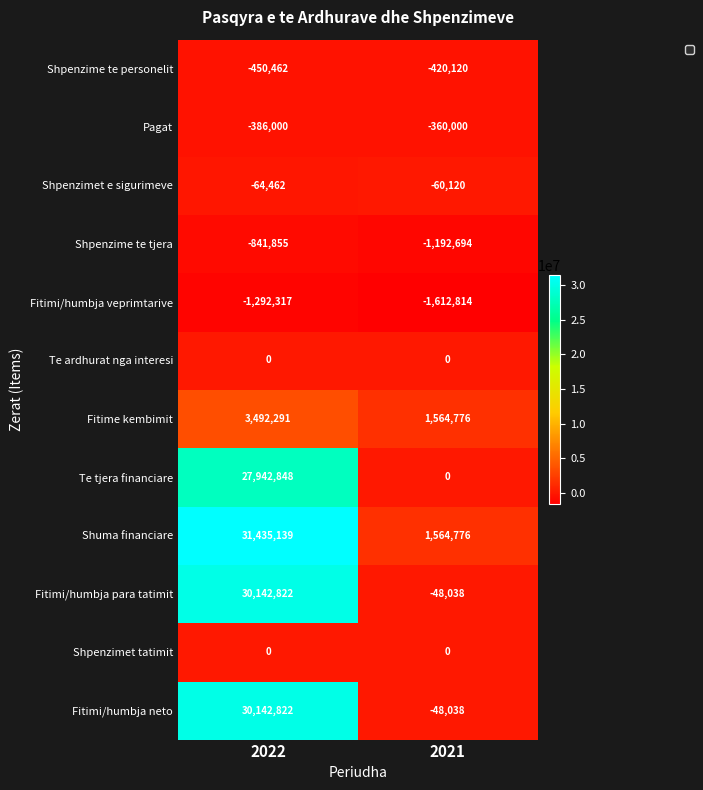

Reading left to right, extract all data points from this chart.

Shpenzime te personelit: -450462	-420120
Pagat: -386000	-360000
Shpenzimet e sigurimeve: -64462	-60120
Shpenzime te tjera: -841855	-1192694
Fitimi/humbja veprimtarive: -1292317	-1612814
Te ardhurat nga interesi: 0	0
Fitime kembimit: 3492291	1564776
Te tjera financiare: 27942848	0
Shuma financiare: 31435139	1564776
Fitimi/humbja para tatimit: 30142822	-48038
Shpenzimet tatimit: 0	0
Fitimi/humbja neto: 30142822	-48038